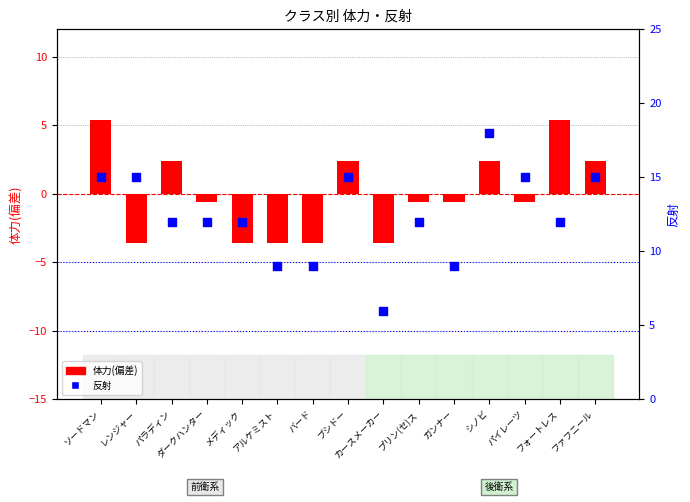

Which series has the largest total across all categories?

反射